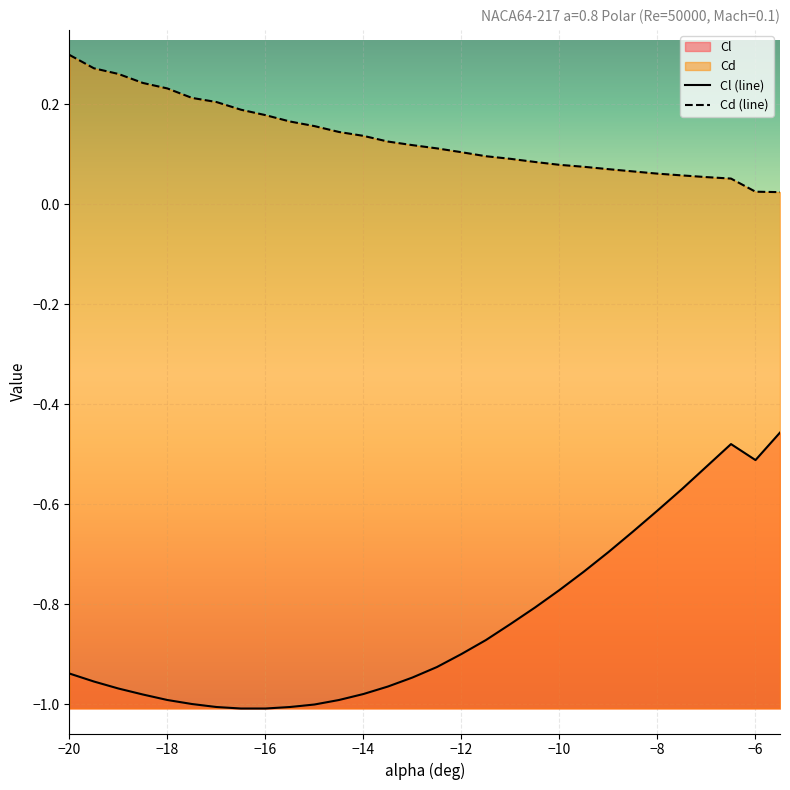

What is the difference between the maximum and minimum values in the Cd series?

0.3